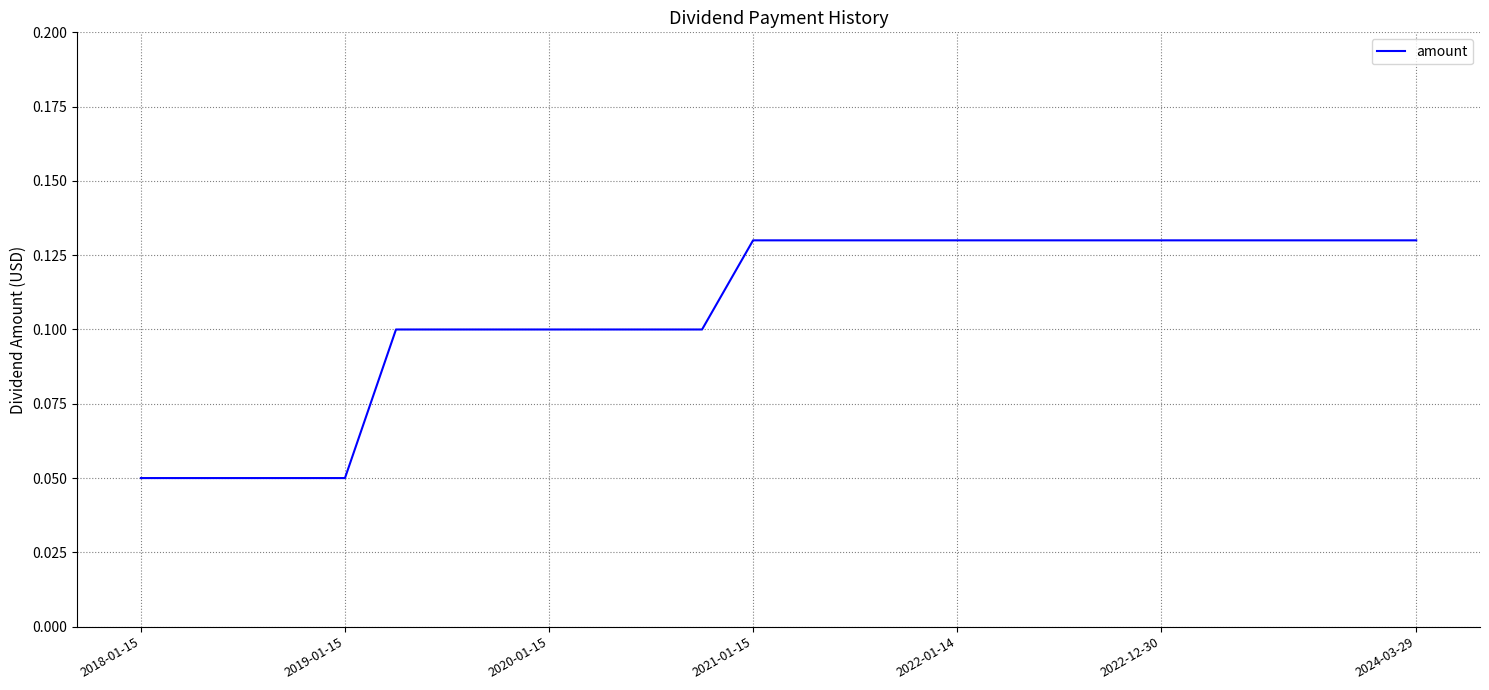

True or false: there are more than 1 points higher than both neighbors.

False